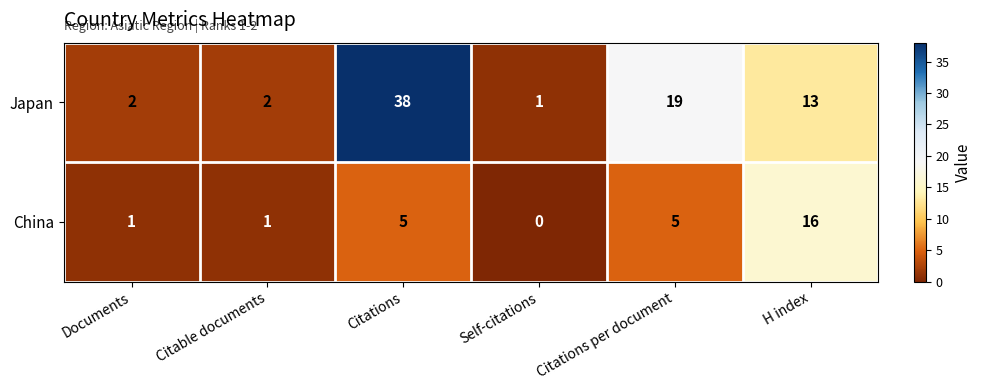

Is the value of China at Documents greater than the value of Japan at Citable documents?

No